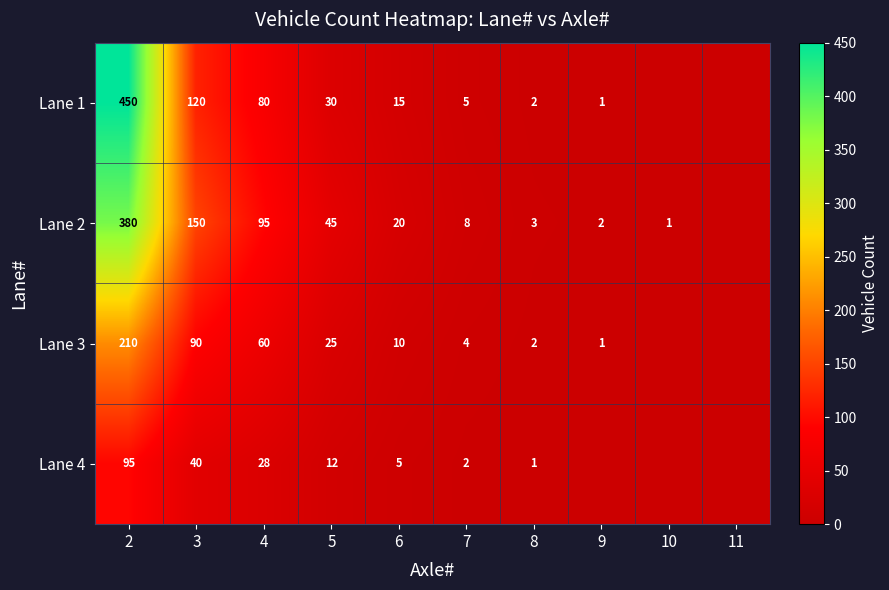

Is it true that Lane 1 equals 120 at 3?

True